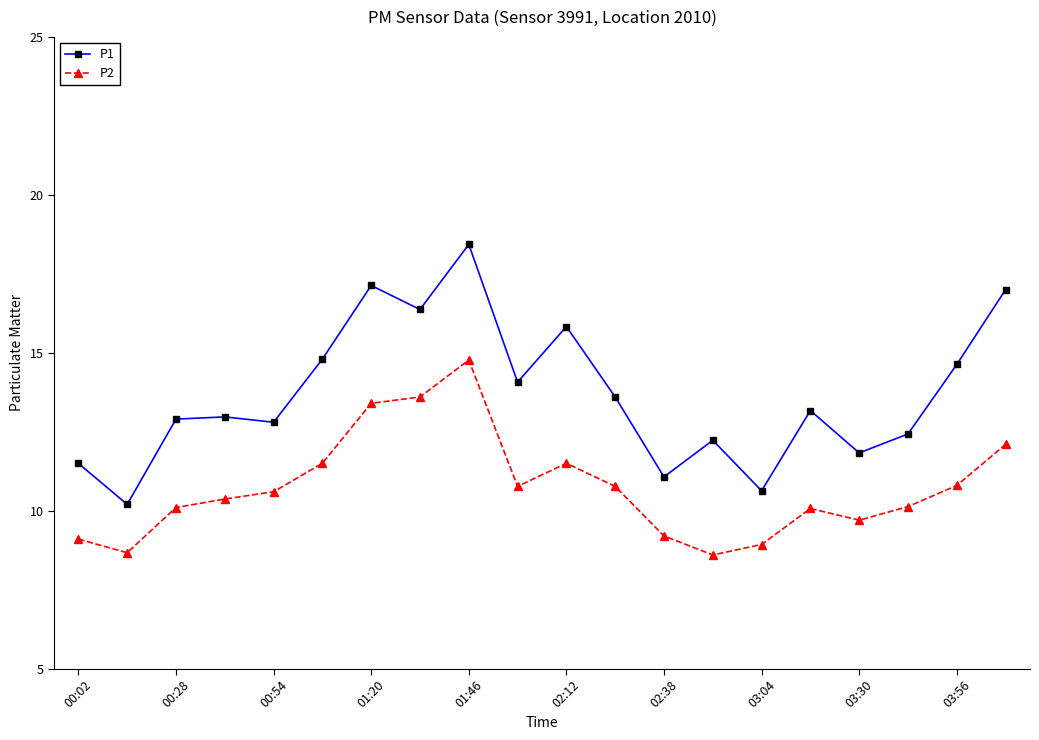

What is the value of the P2 point at the 20th from the left?

12.1